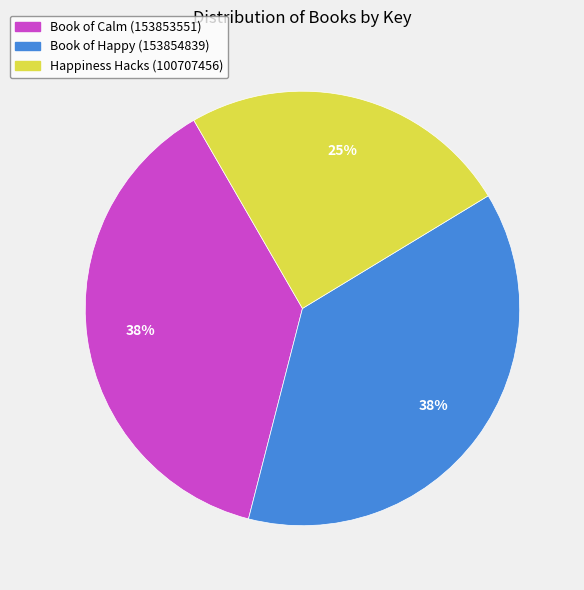

To the nearest percent, what percentage of the pie is Happiness Hacks (100707456)?

25%